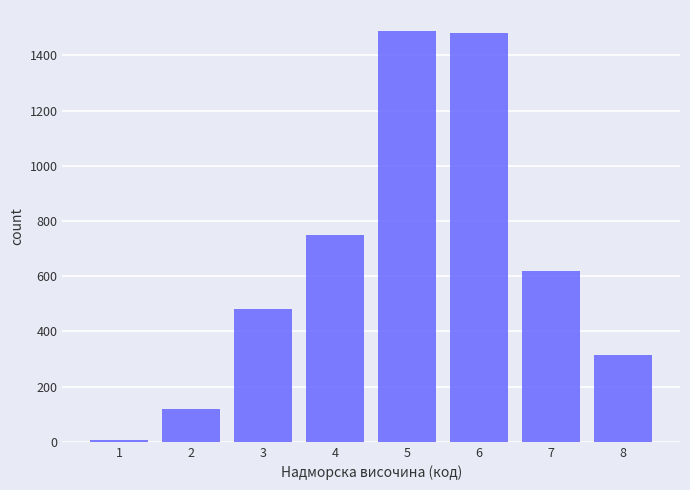

Reading left to right, extract all data points from this chart.

1=5	2=120	3=480	4=750	5=1490	6=1480	7=620	8=314